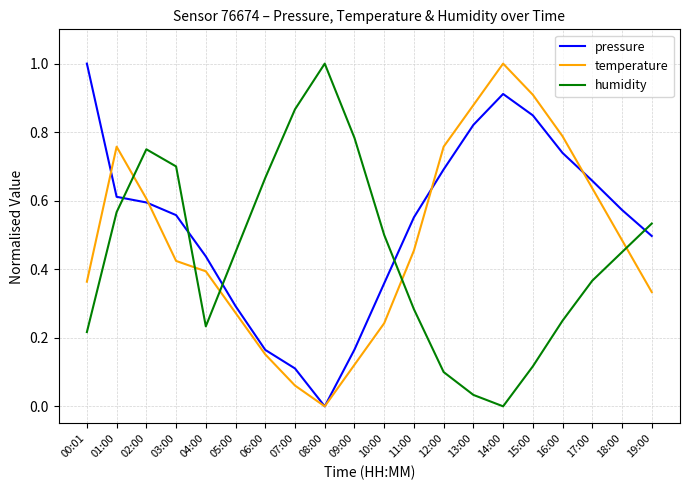

How many positive values does the temperature series have?

19